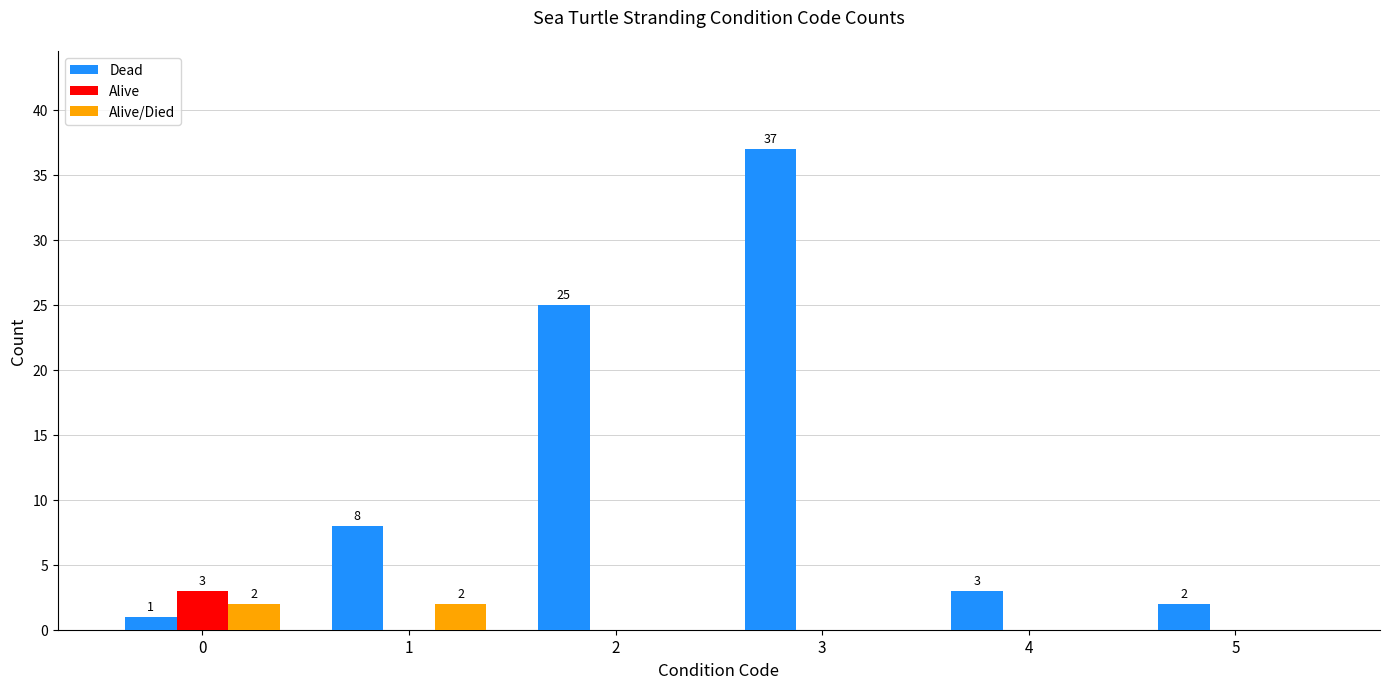

At which label does Dead reach its peak?

3